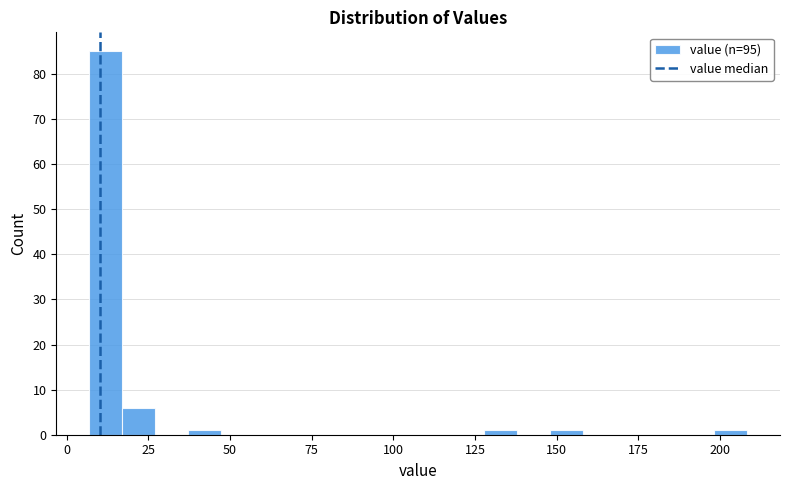

Around what value on the x-axis is the tallest bar? Give the approximate position of its centre, as read against the axis.

10